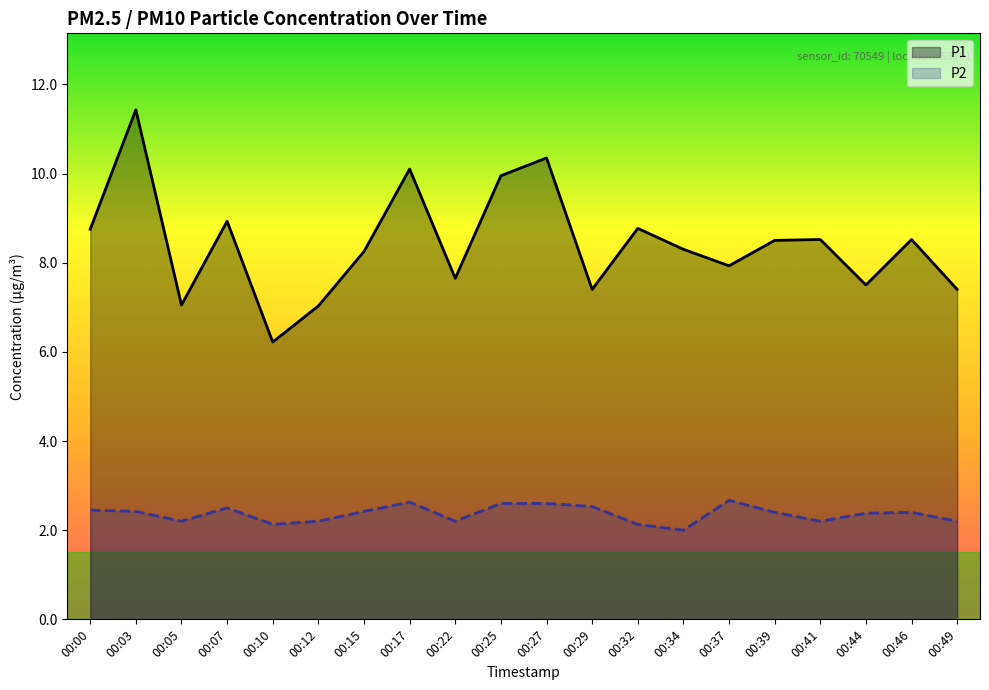

What is the difference between the maximum and second lowest values in the P1 series?

4.4